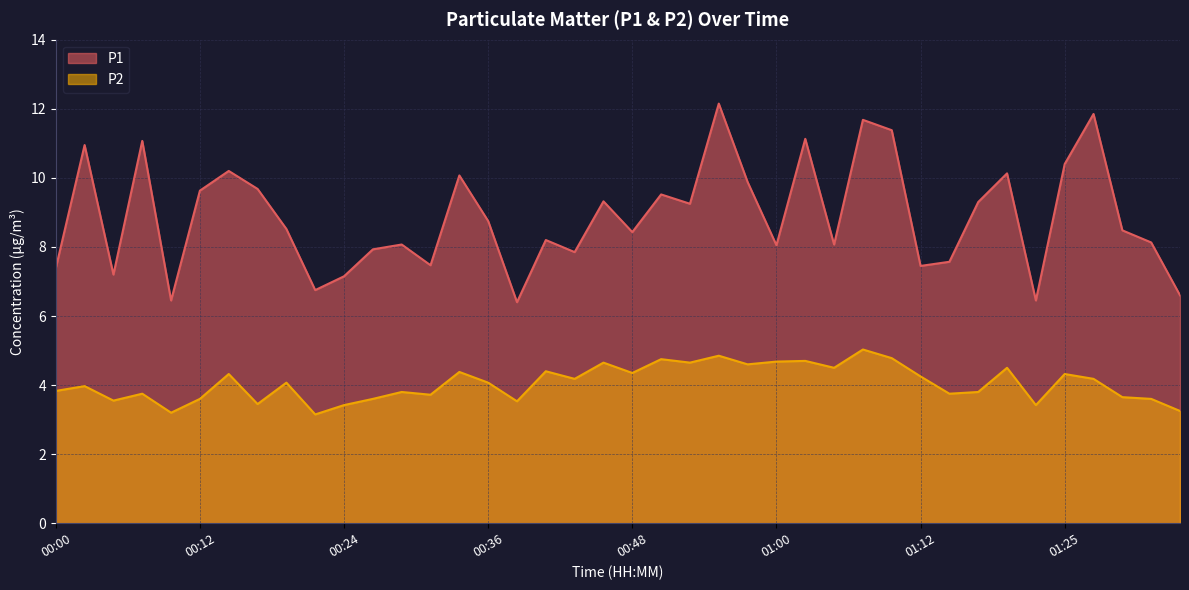

What is the value of the P2 point at the 11th from the left?

3.4